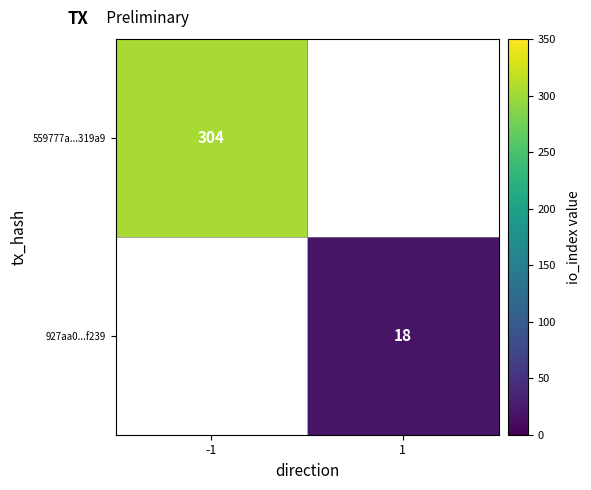

How many data points does each series have?

2